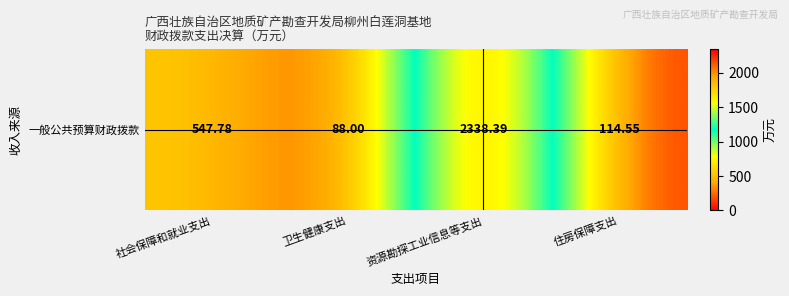

What is the average value?

772.2